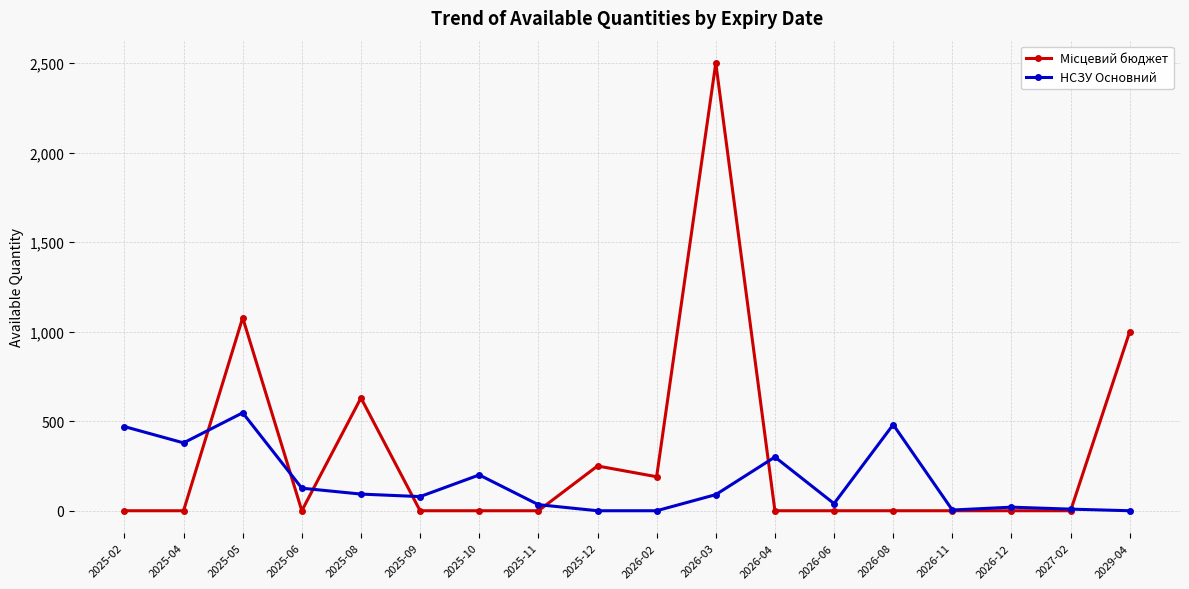

What is the label of the 10th point from the right?

2025-12